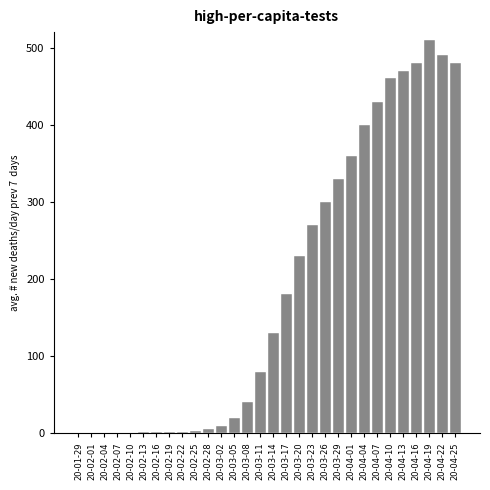

What is the sum of all values?

5685.5